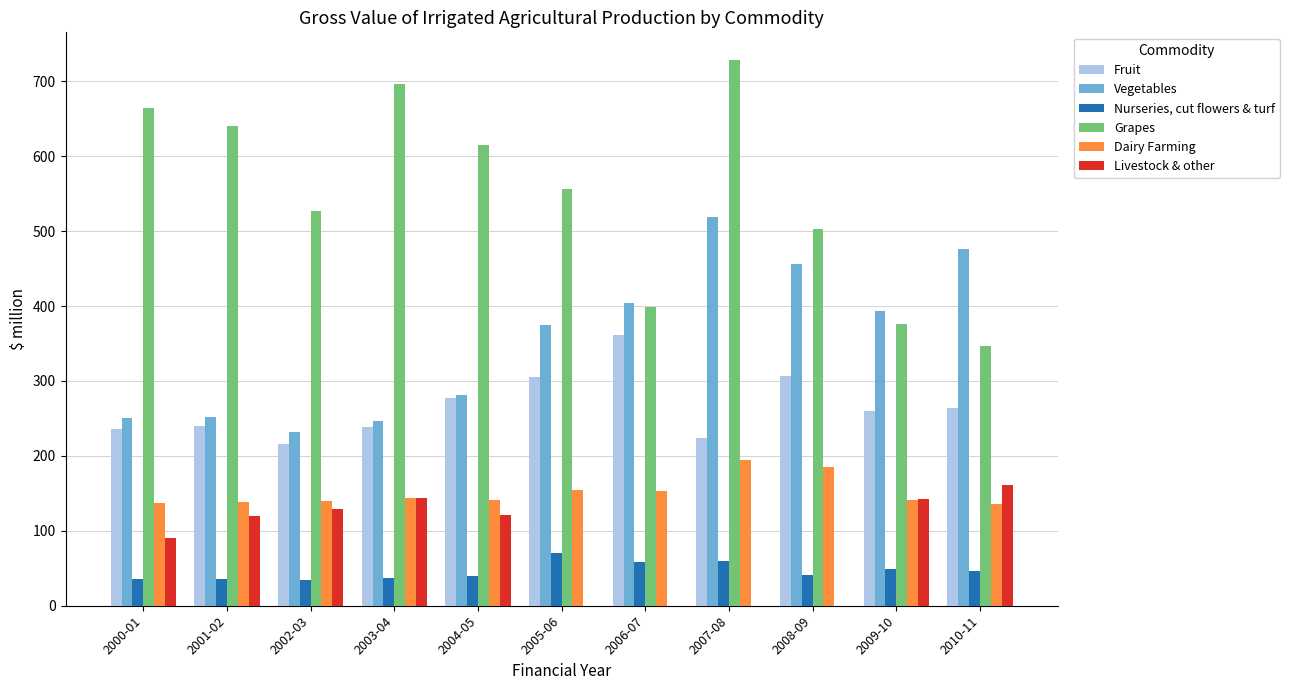

What is the highest value of the Grapes series?

728.8